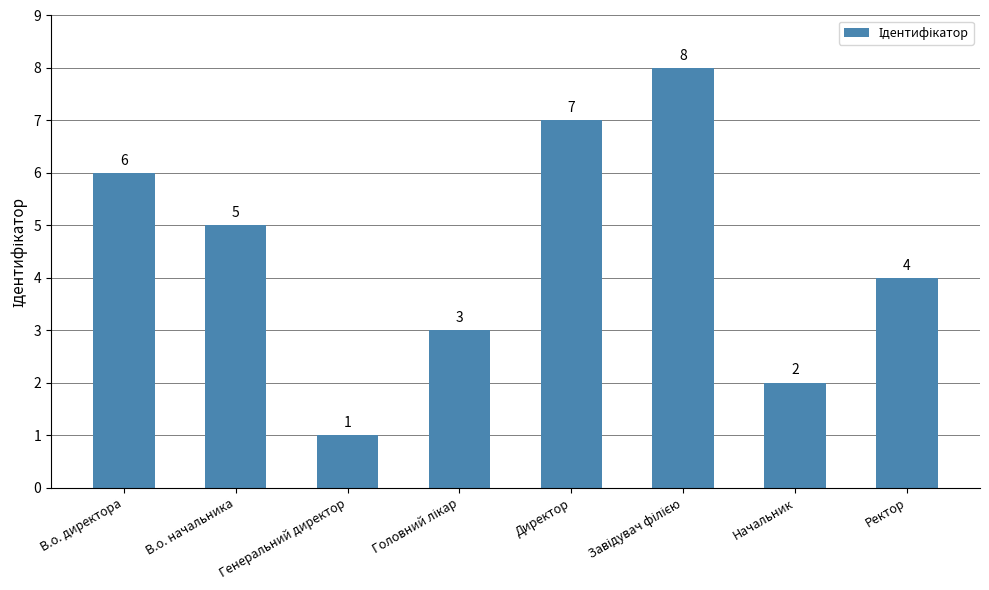

What is the label of the 8th bar from the left?

Ректор